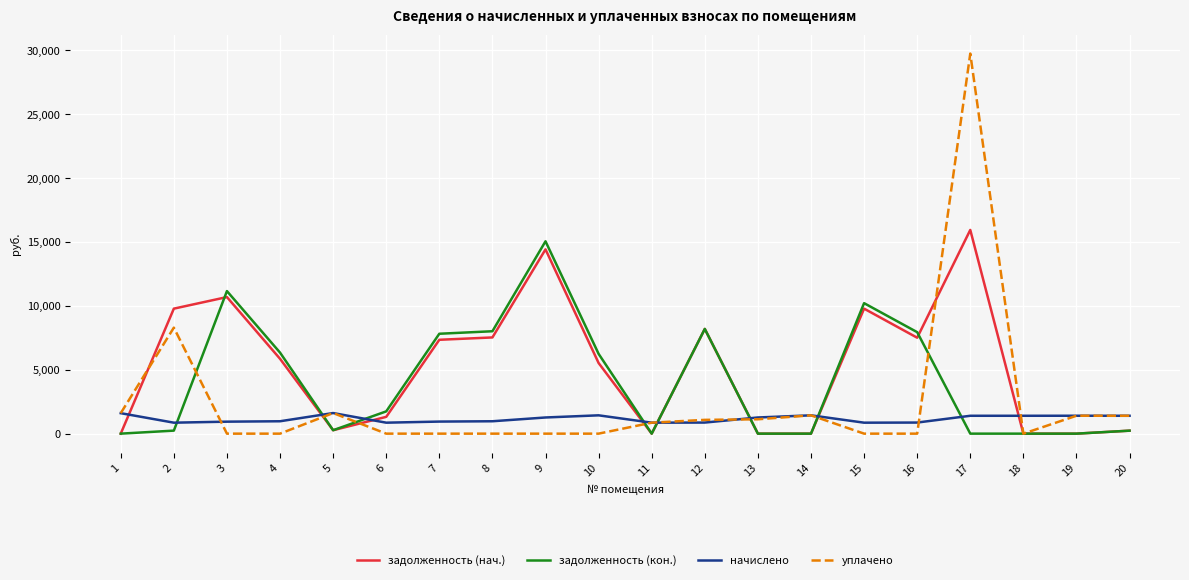

Rank the series by their average value, from lowest to highest.

начислено, уплачено, задолженность (кон.), задолженность (нач.)